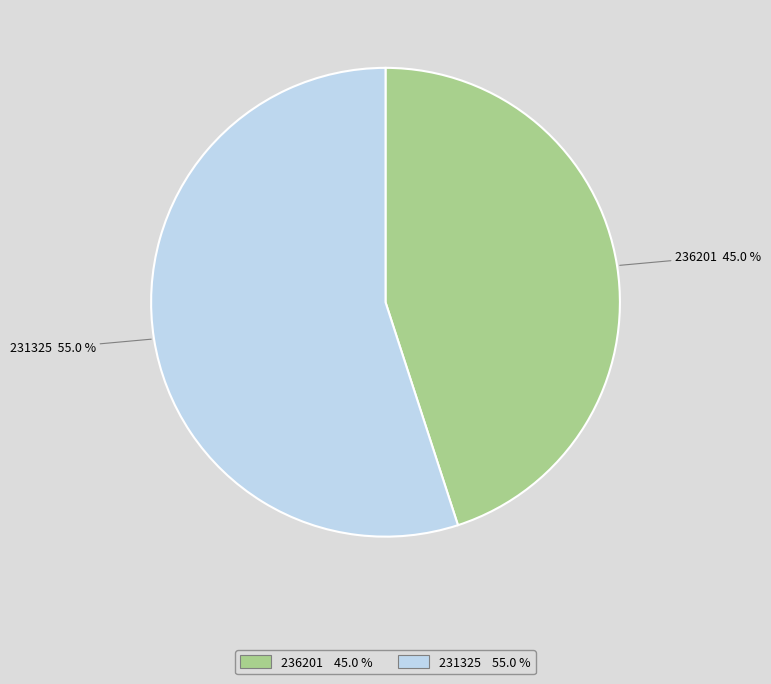

Combined, do 231325 and 236201 account for over 50%?

Yes